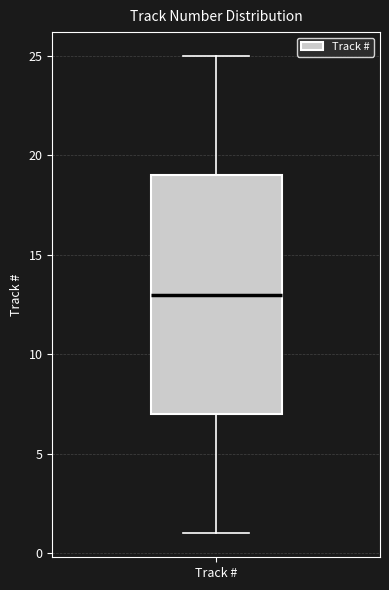

Transcribe this box plot: give where the median line is, the range the box spans, and where the two whiskers end, as read against the y-axis. The values are not printed on the chart, so give them approximately, as read against the axis.

median 13, box 7 to 19, whiskers 1 to 25